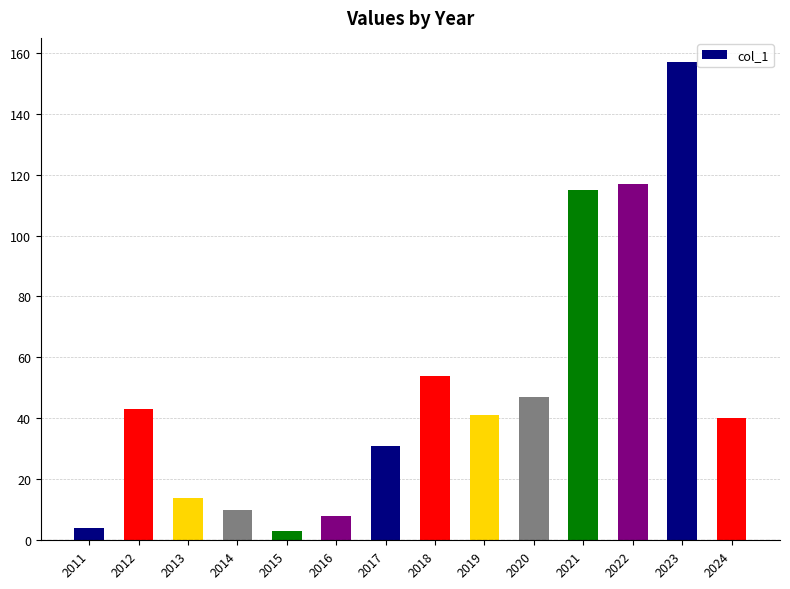

How many data points are less than 41?

7